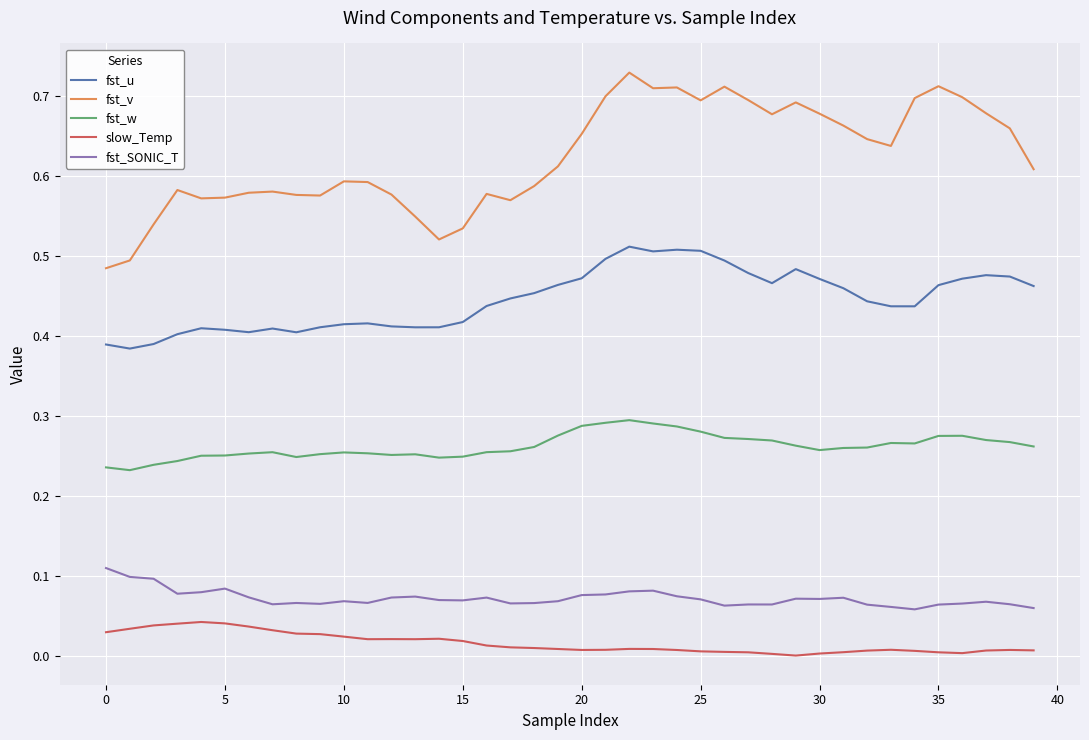

True or false: fst_u and fst_w intersect in this chart.

False